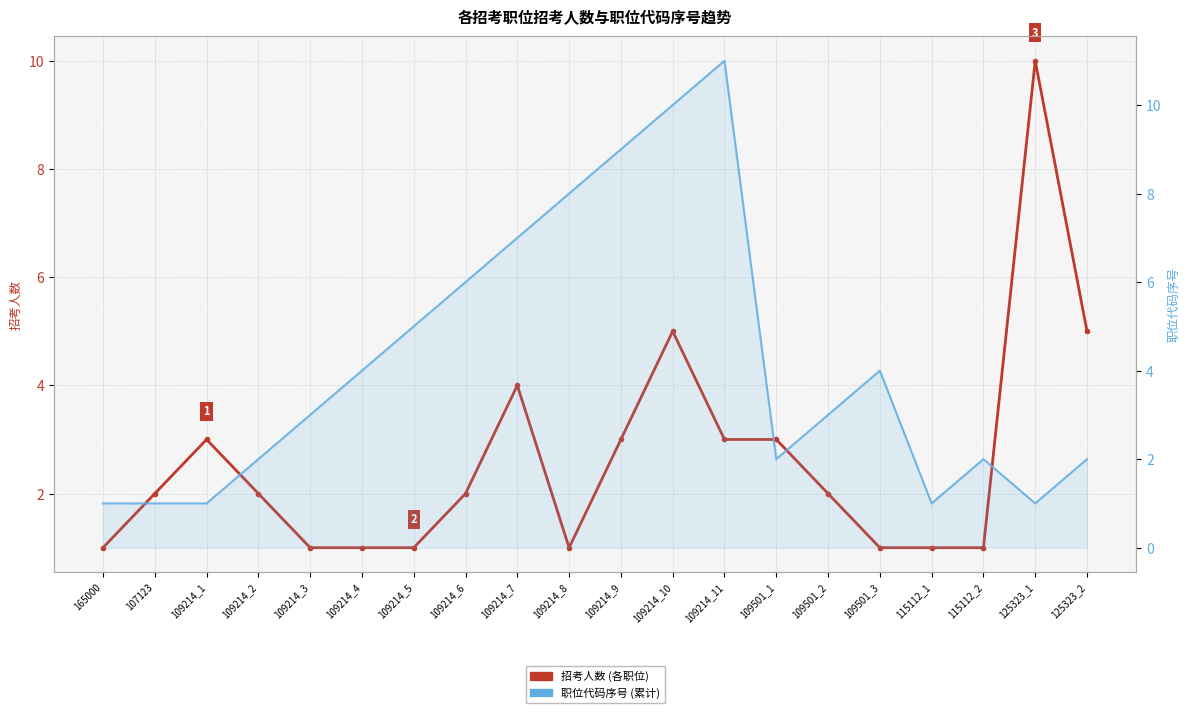

What is the minimum value for 职位代码序号?

1